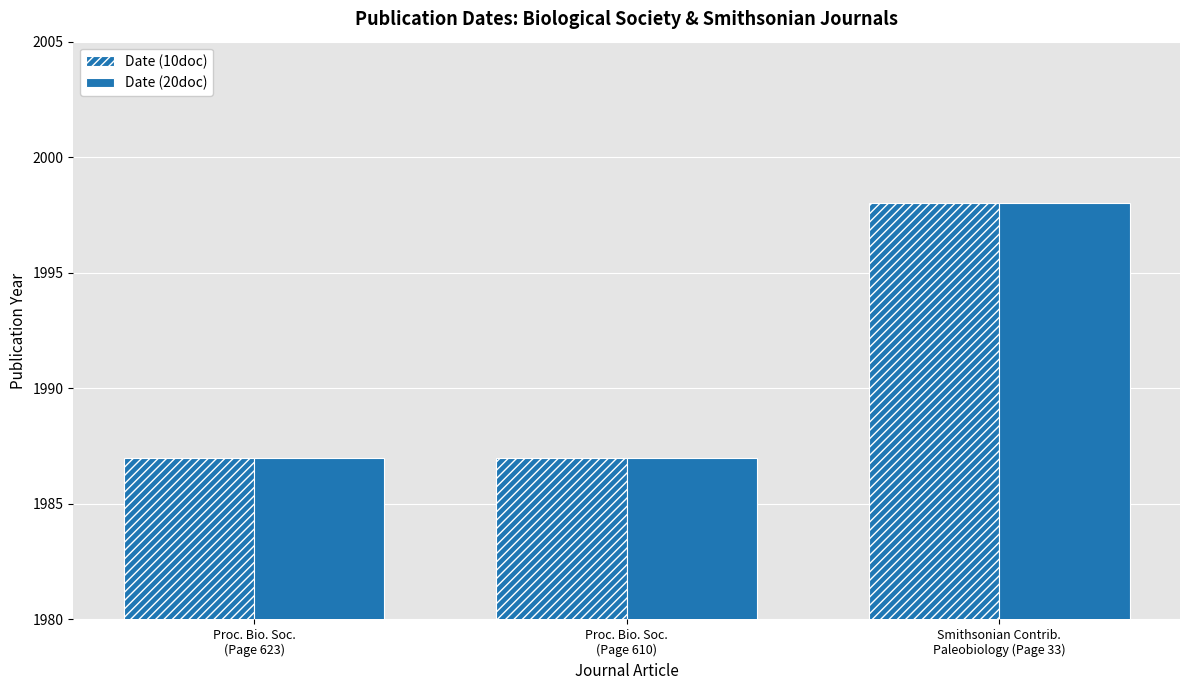

How many series are shown in this chart?

2